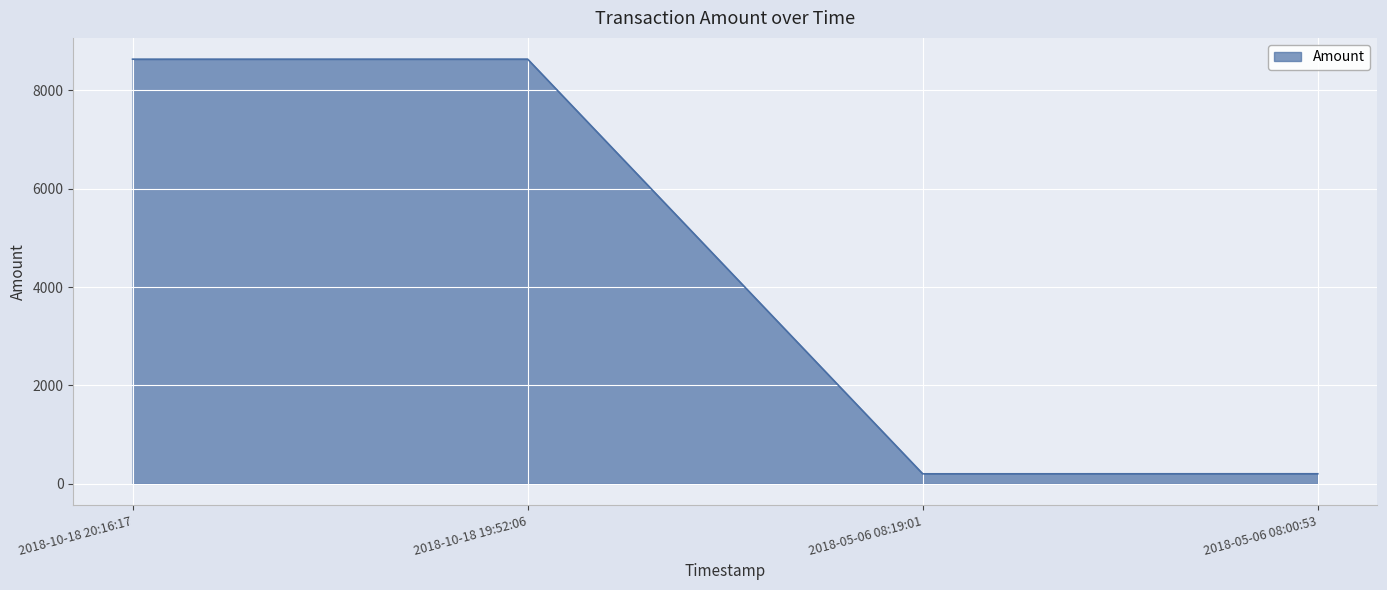

Approximately how many times larger is the value at 2018-10-18 20:16:17 compared to 2018-05-06 08:19:01?

42.3